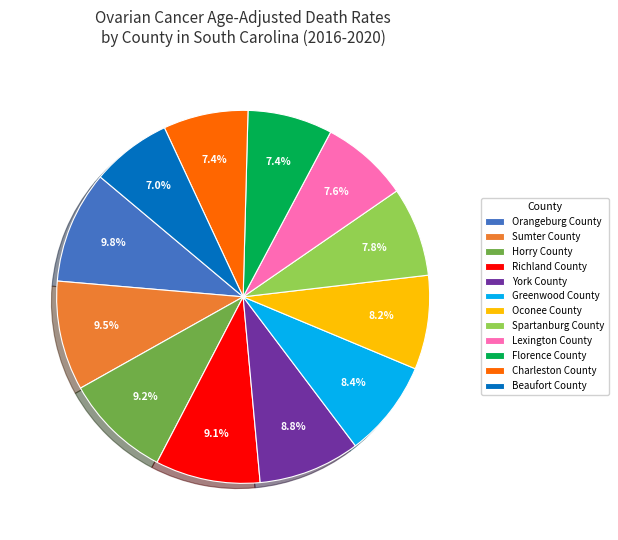

Does Orangeburg County account for over 50% of the chart?

No